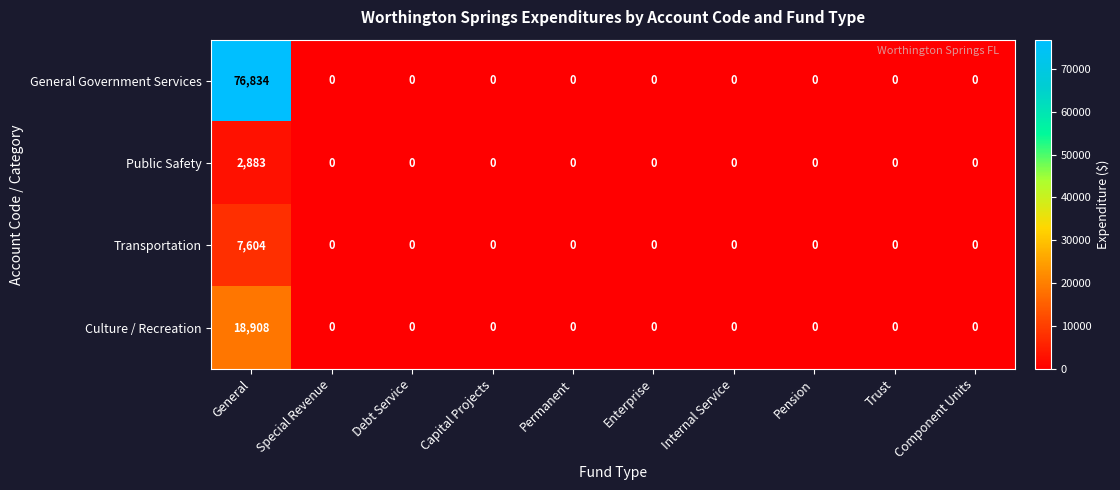

List the series in order of their peak value, highest first.

General Government Services, Culture / Recreation, Transportation, Public Safety